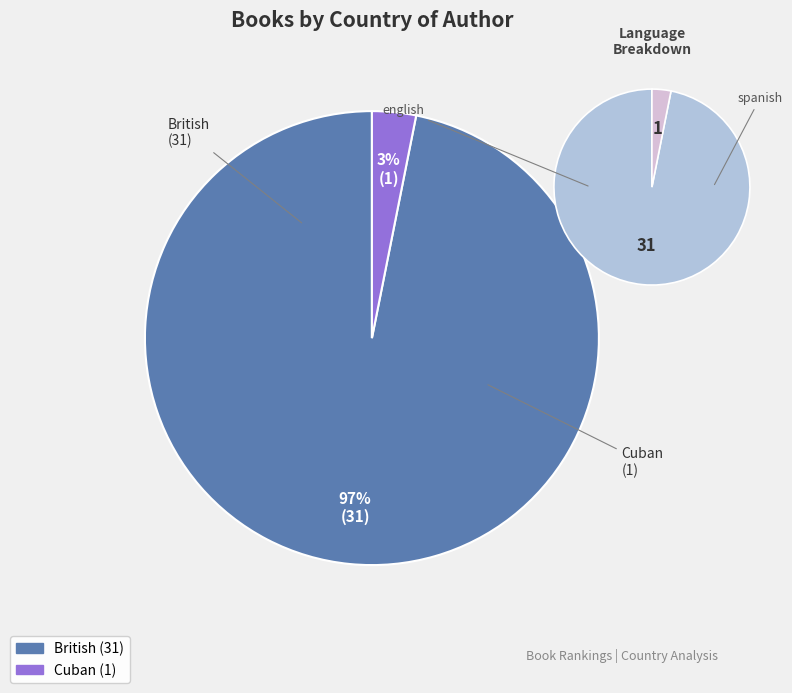

To the nearest percent, what is the difference between the largest and smallest slice percentages?

94%